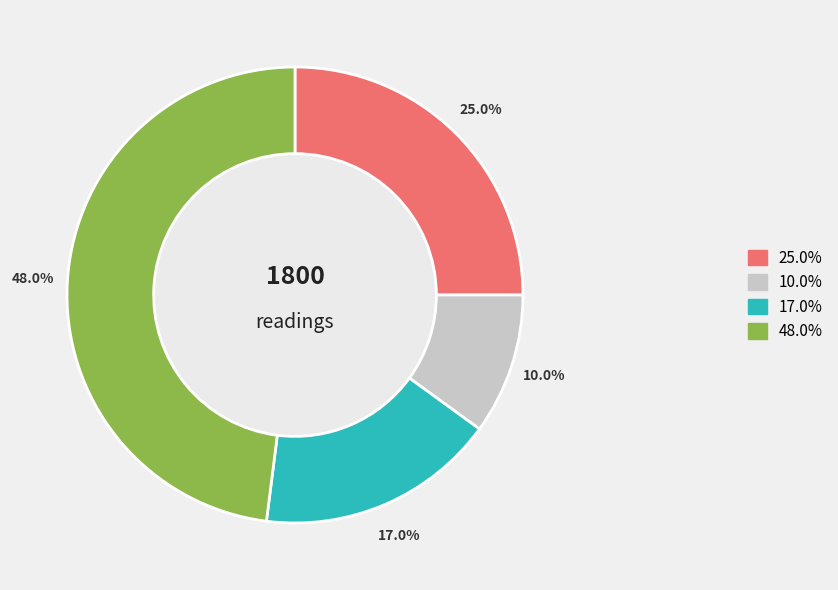

Is there any slice that represents more than half of the pie?

No